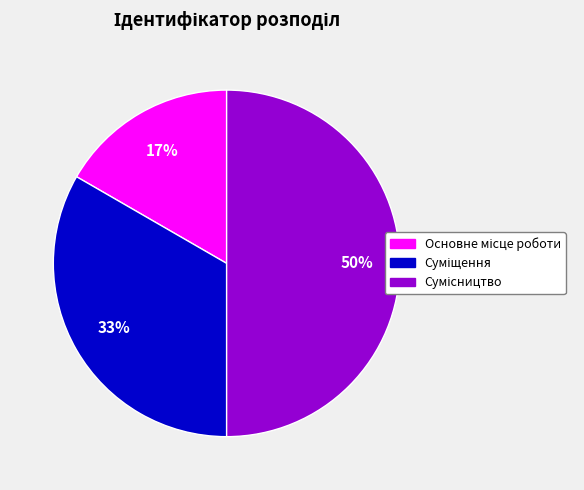

To the nearest percent, what is the average slice percentage?

33%